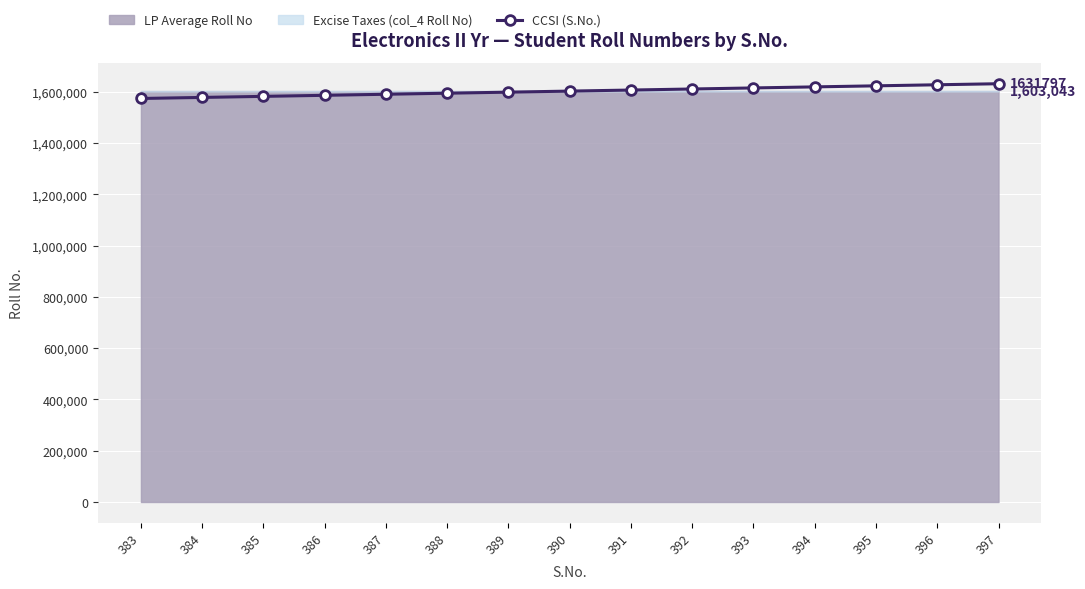

List the labels in order of value, smallest first.

383, 384, 385, 386, 387, 388, 389, 390, 391, 392, 393, 394, 395, 396, 397